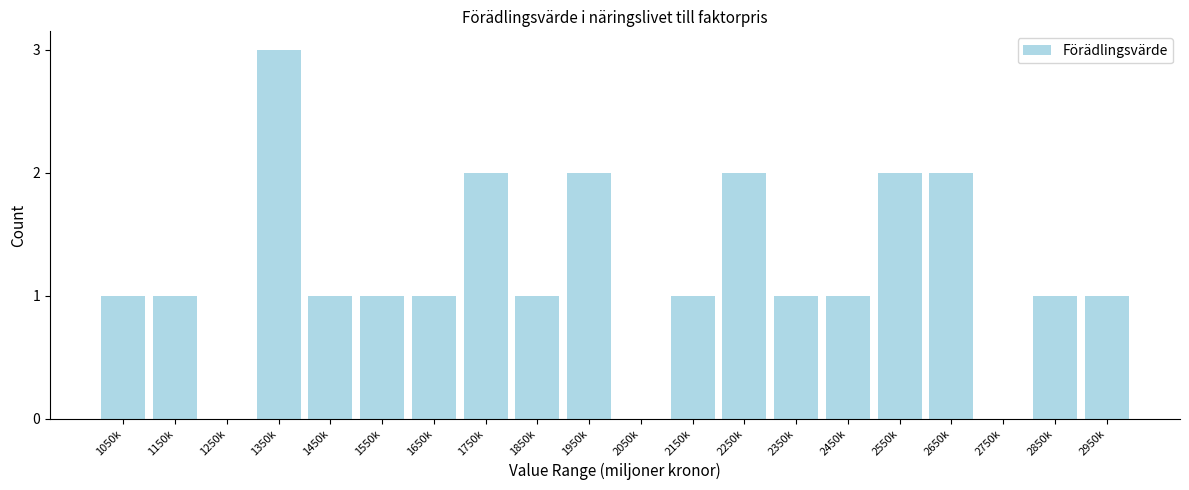

Reading right to left, list all the values displayed in this chart.

2950k=1	2850k=1	2750k=0	2650k=2	2550k=2	2450k=1	2350k=1	2250k=2	2150k=1	2050k=0	1950k=2	1850k=1	1750k=2	1650k=1	1550k=1	1450k=1	1350k=3	1250k=0	1150k=1	1050k=1